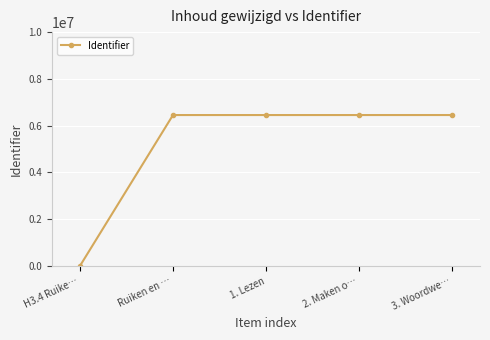

Where is the data nearest to the value 3226781?

Ruiken en …